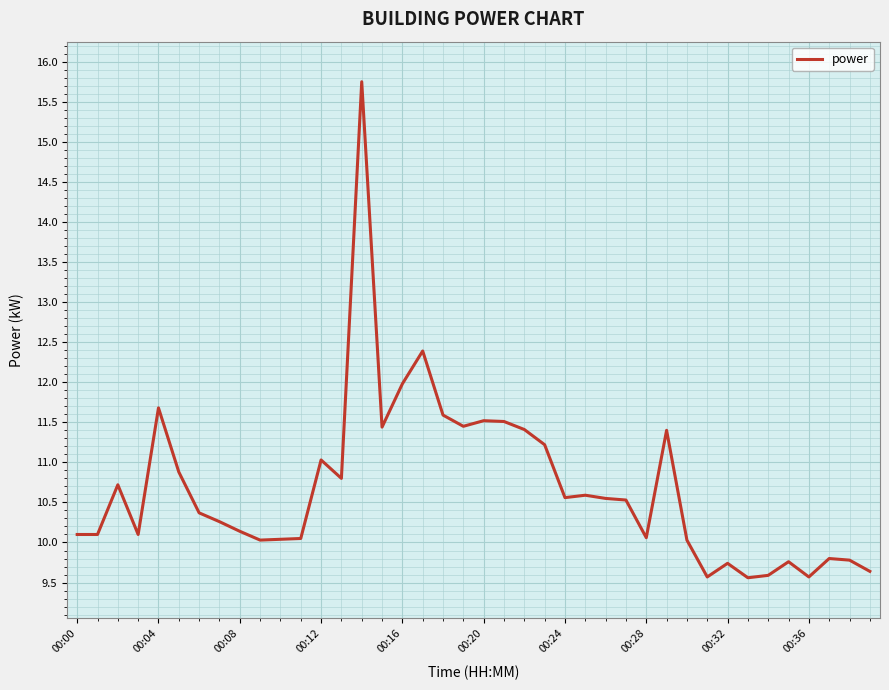

What is the greatest value displayed?

15.8